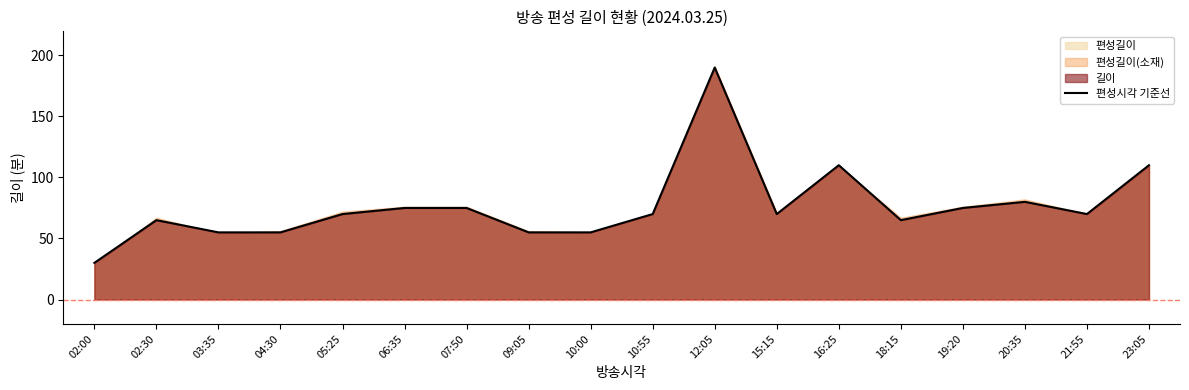

What is the difference between the maximum and second lowest values?

135